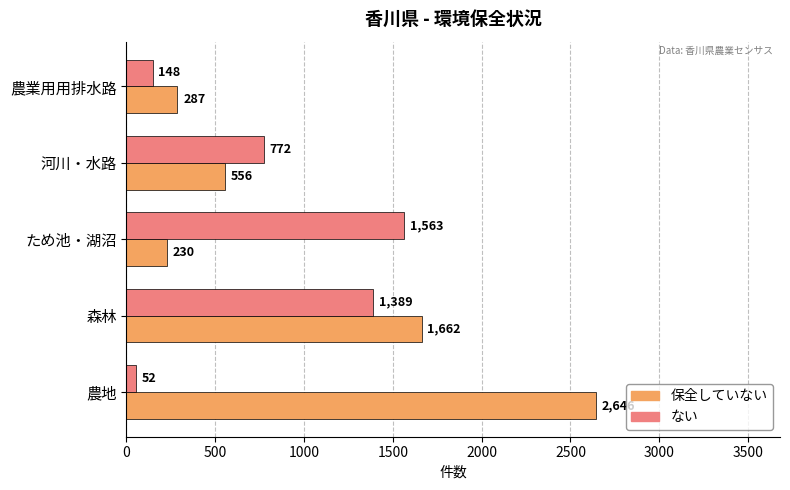

Is the value of ない at 河川・水路 greater than the value of 保全していない at 農業用用排水路?

Yes